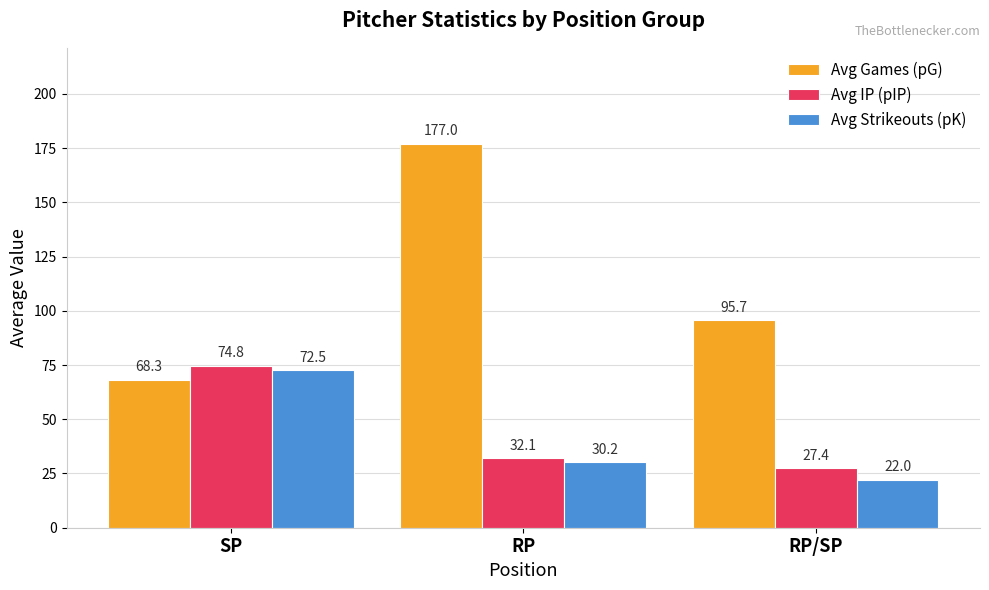

What is the difference between the Avg Games (pG) values at SP and RP/SP?

27.3